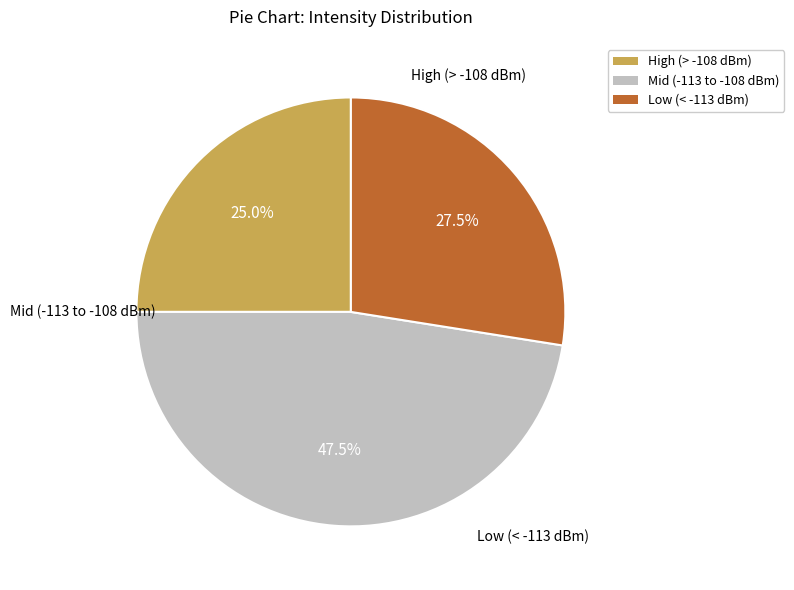

Rank the categories by value from lowest to highest.

High (> -108 dBm), Low (< -113 dBm), Mid (-113 to -108 dBm)